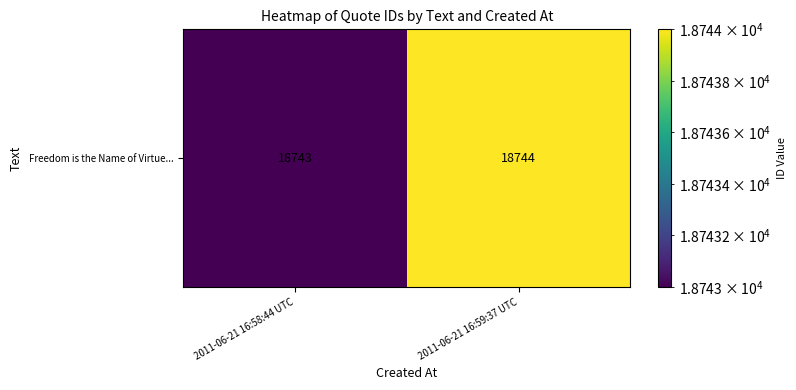

Rank the categories by value from lowest to highest.

2011-06-21 16:58:44 UTC, 2011-06-21 16:59:37 UTC